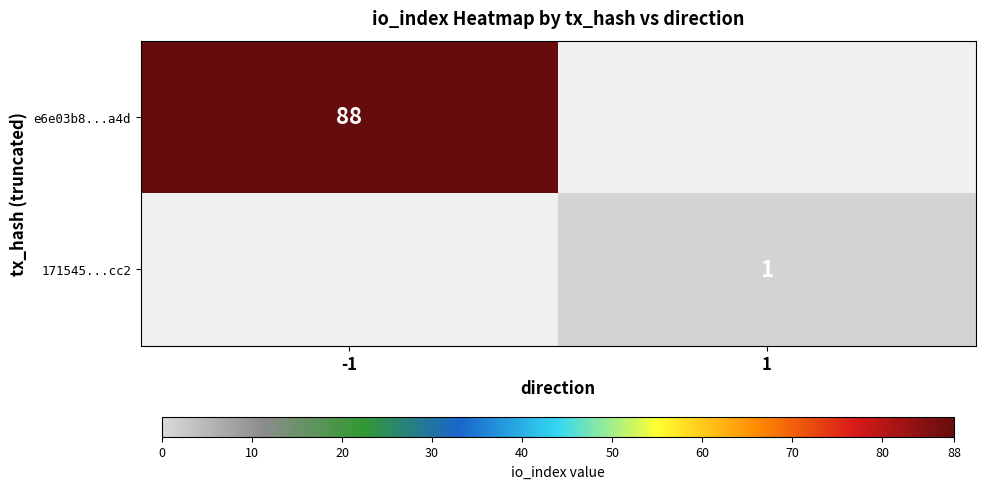

The value of 171545...cc2 at 1 is 1. True or false?

True